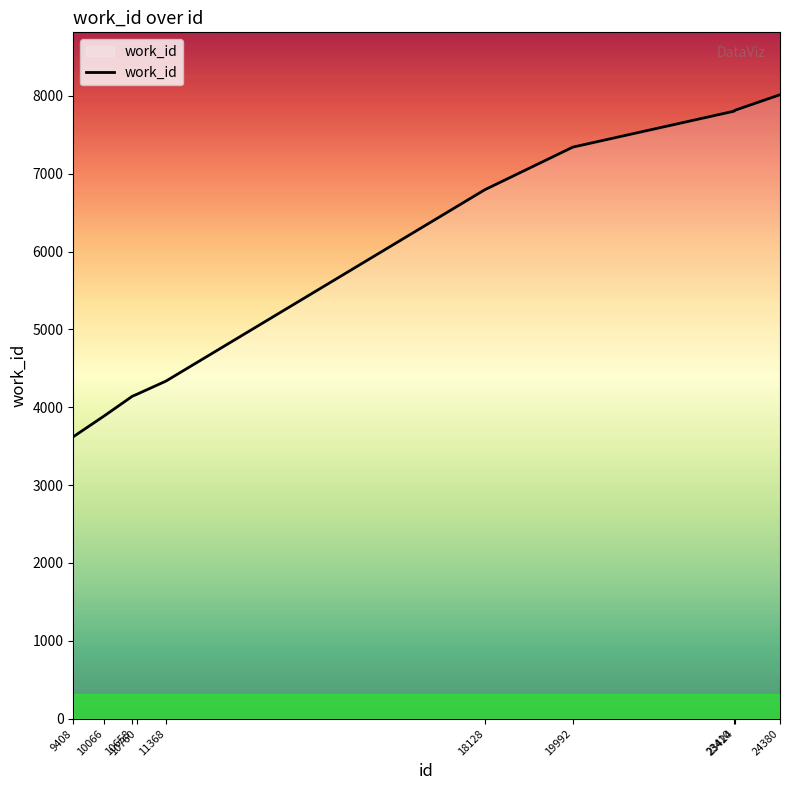

How many values are below 6795?

5